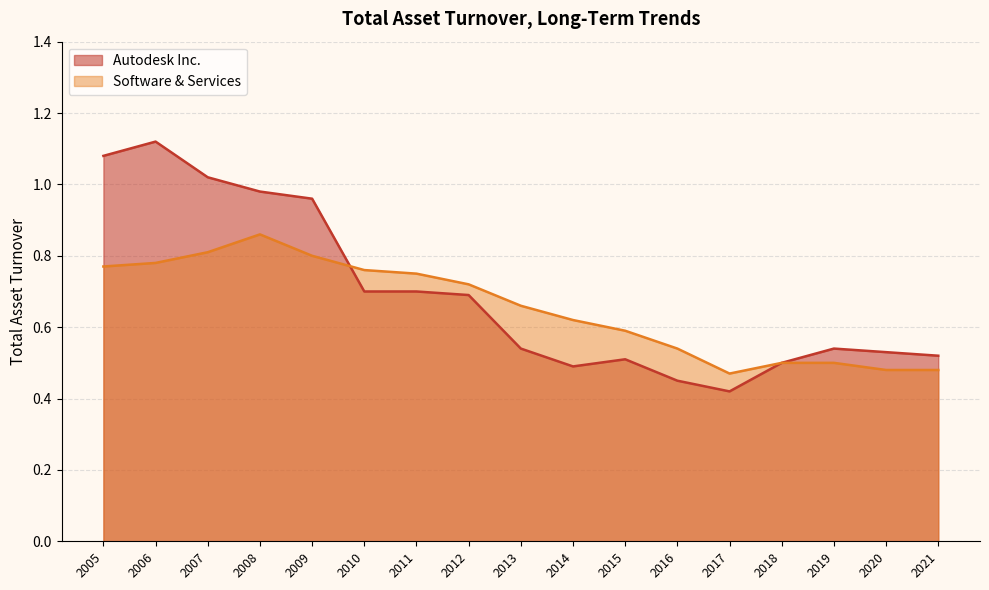

Does the chart display data point markers on the line(s)?

No